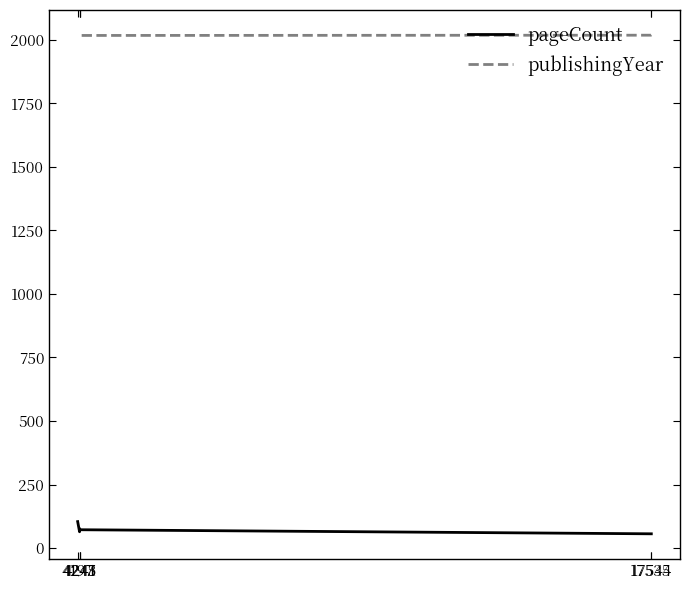

Which series has the widest spread of values?

pageCount